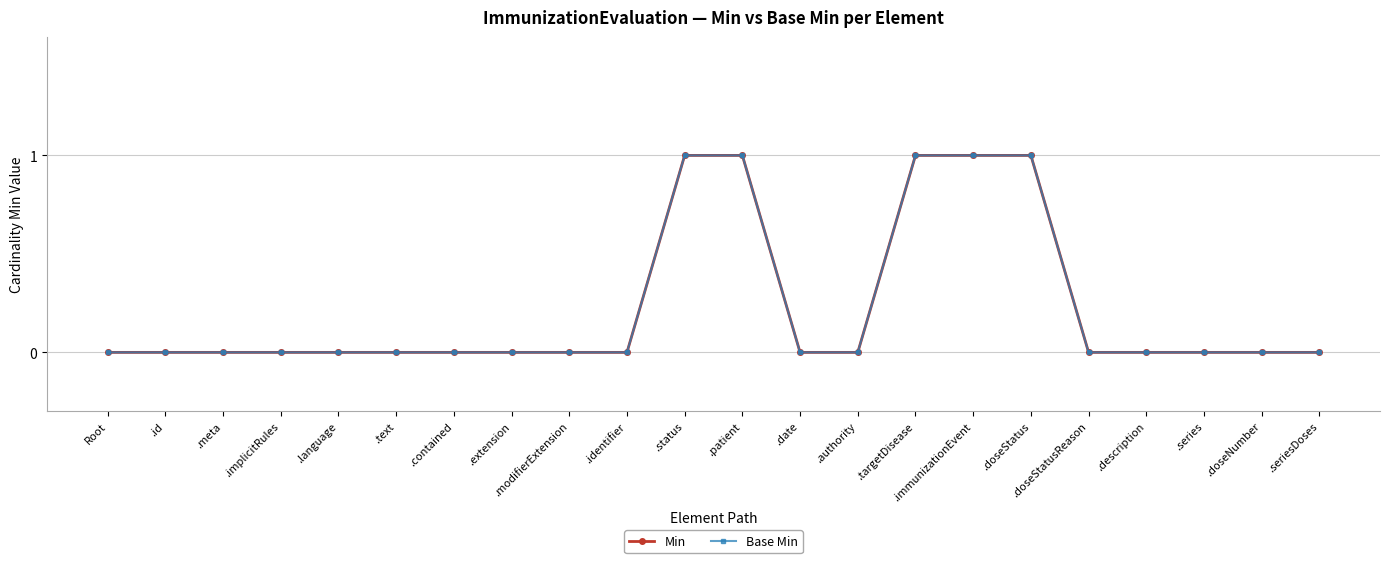

True or false: Min has more than 2 points higher than both neighbors.

False